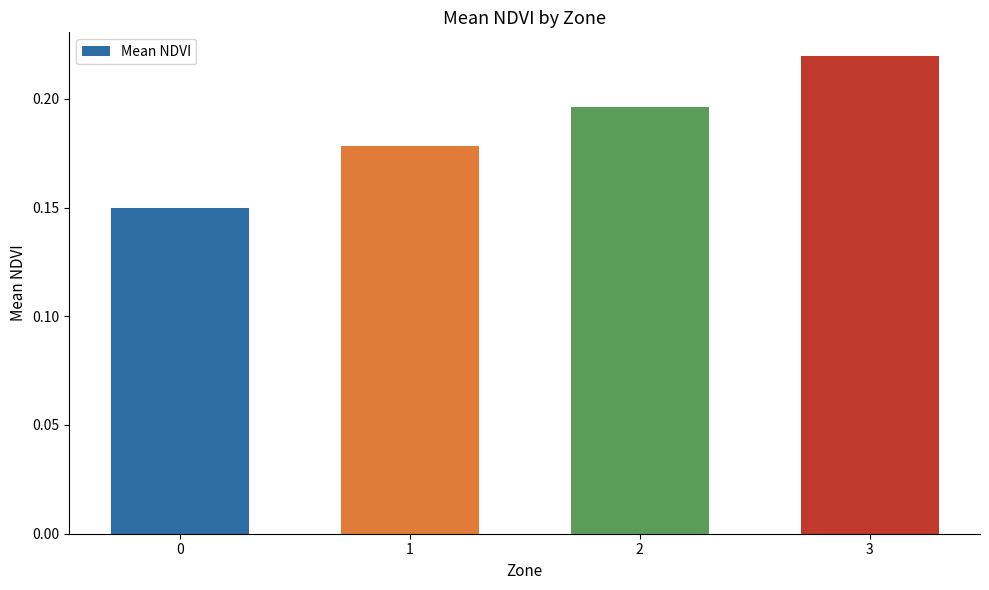

How many categories are shown in the chart?

4